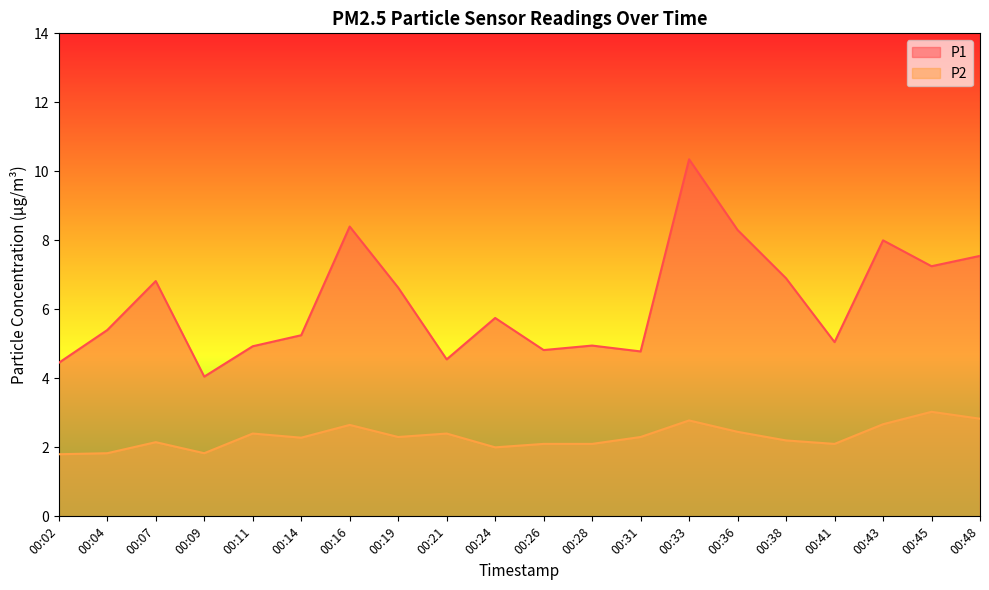

What is the difference between the highest and lowest values at 00:16?

5.8